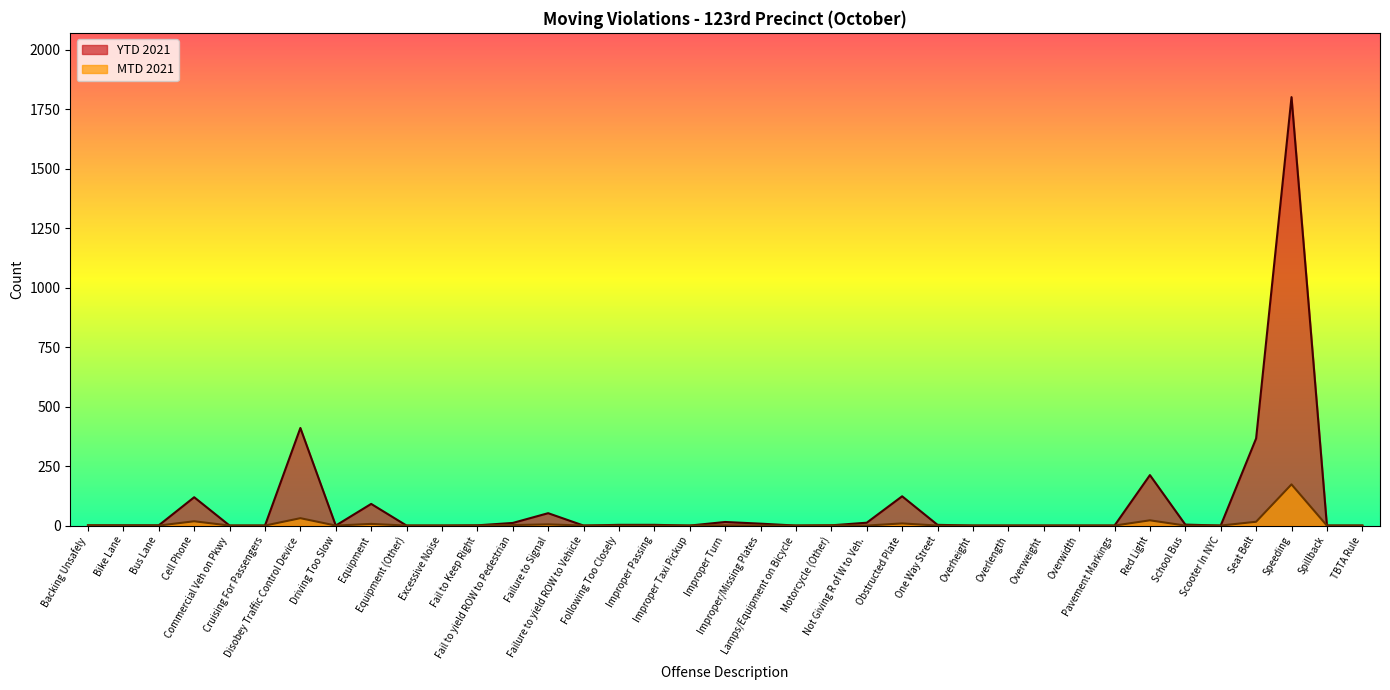

How many series are shown in this chart?

2